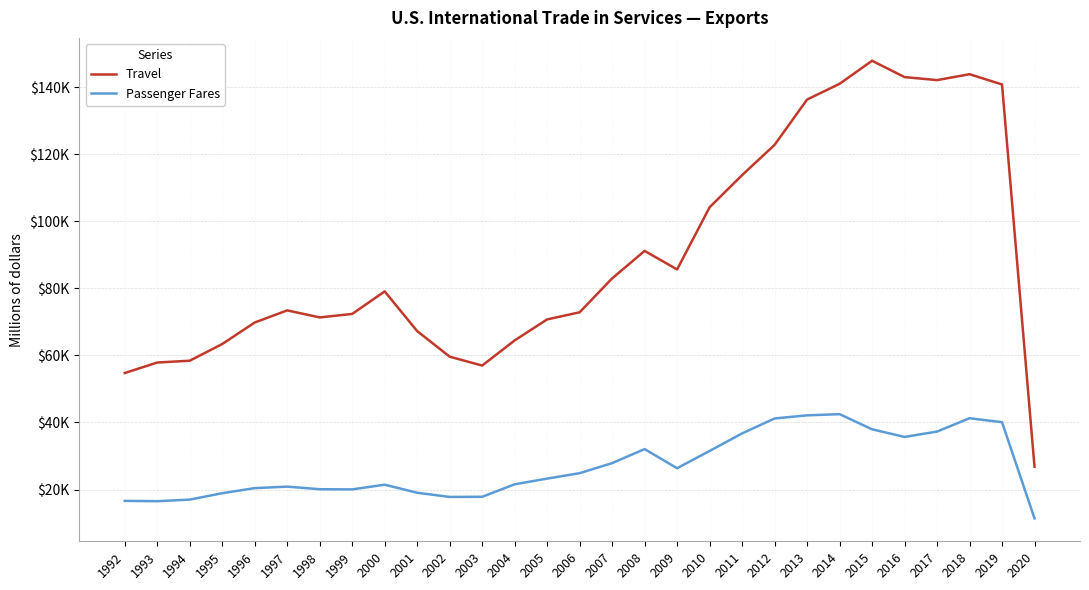

Does the chart display data point markers on the line(s)?

No